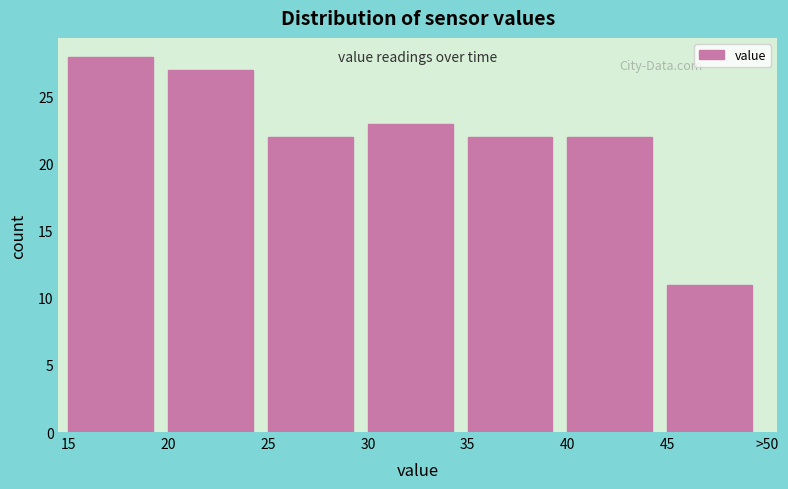

Reading left to right, list all the values displayed in this chart.

28	27	22	23	22	22	11